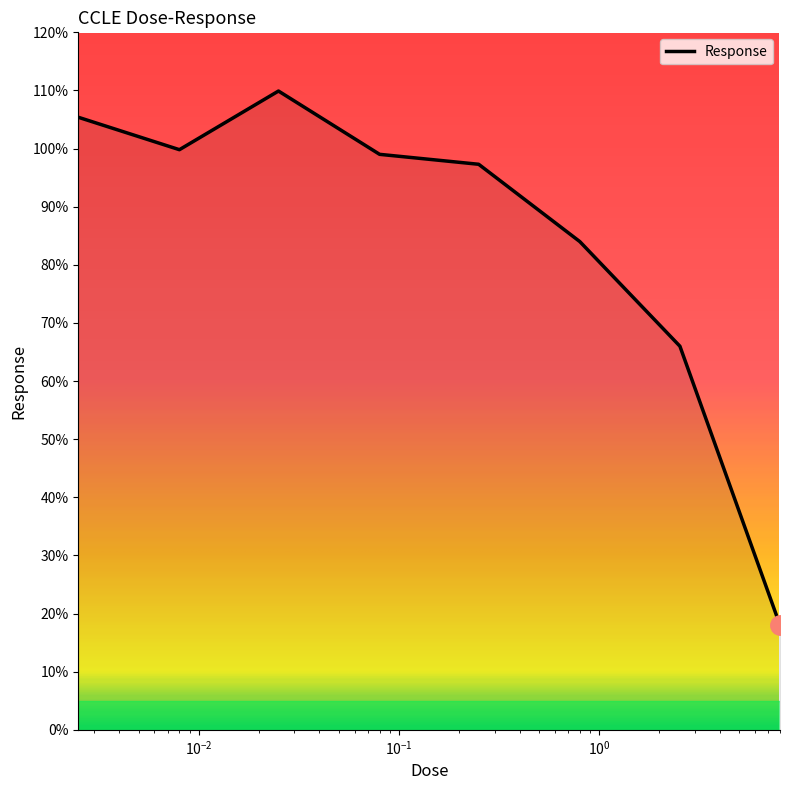

What is the difference between the second highest and minimum values?

87.4